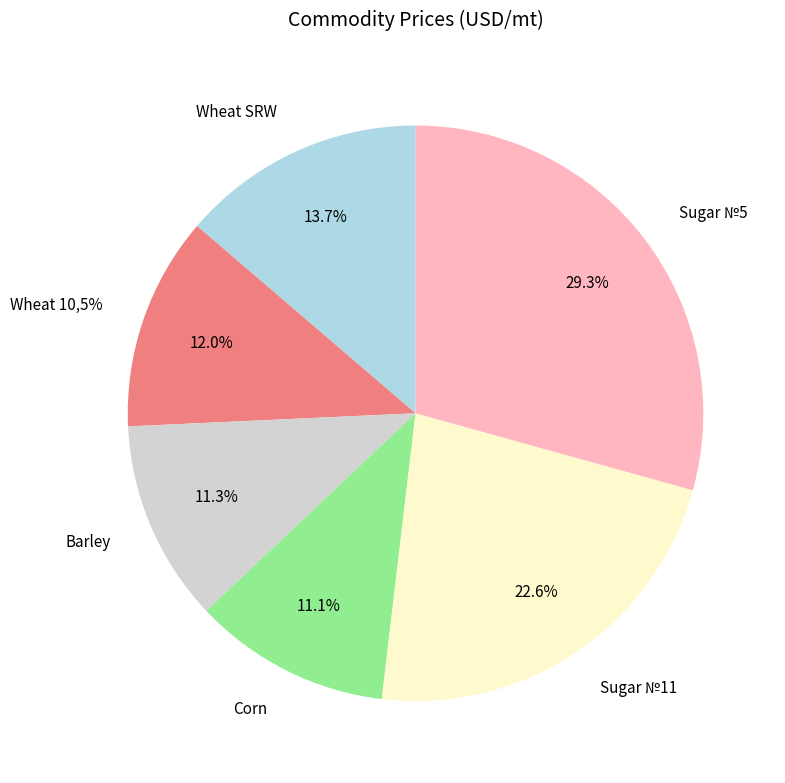

Is there any slice that represents more than half of the pie?

No